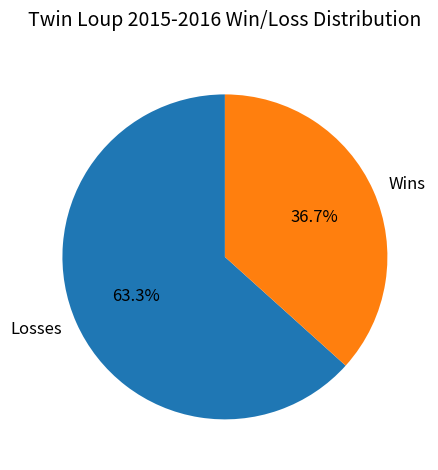

To the nearest percent, what portion does Wins represent?

37%